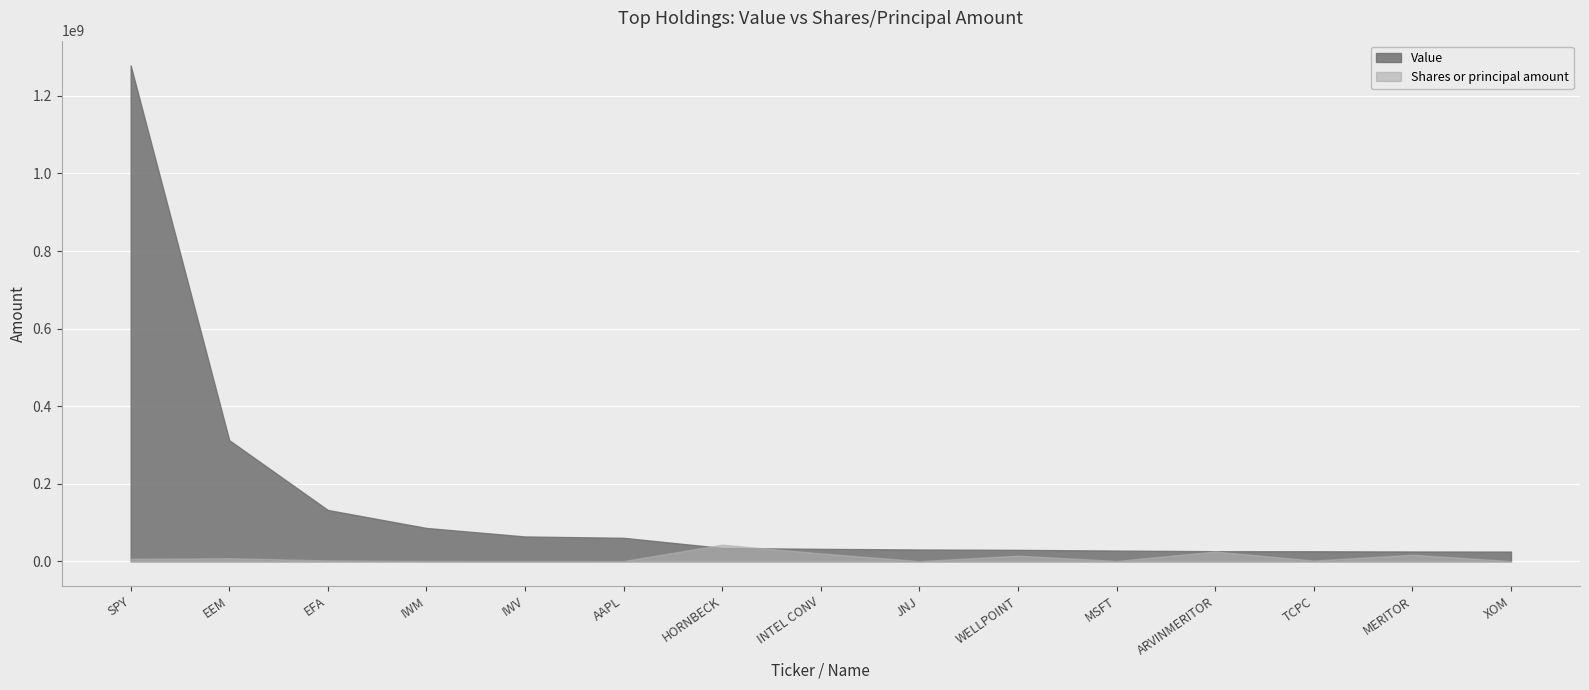

At which label does Shares or principal amount first exceed 2060000?

SPY